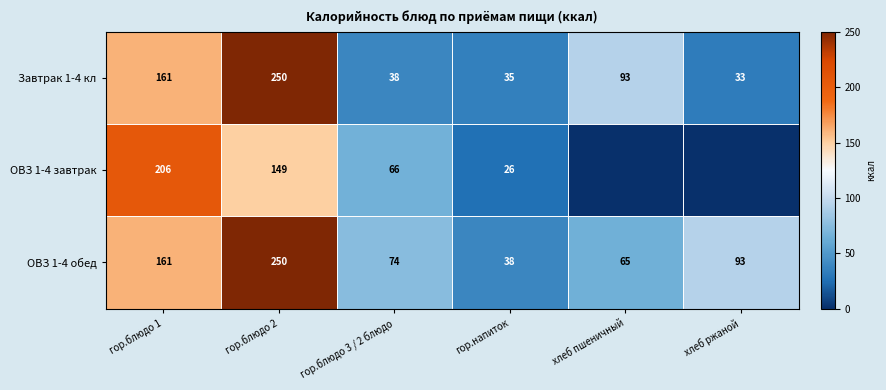

At how many categories does at least one series exceed 156?

2